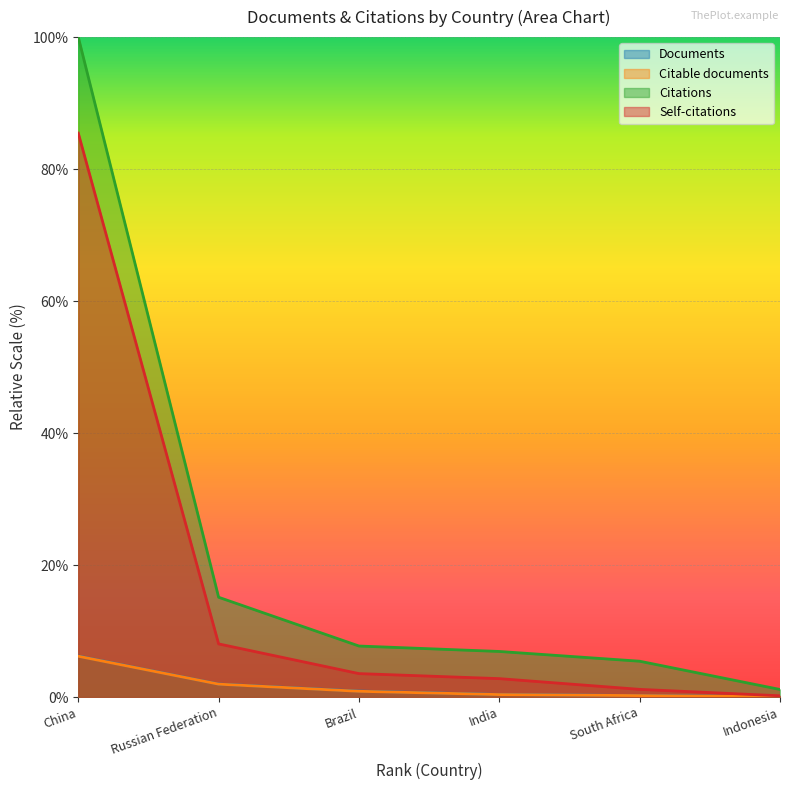

What is the difference between the maximum and minimum values in the Citations series?

98.8